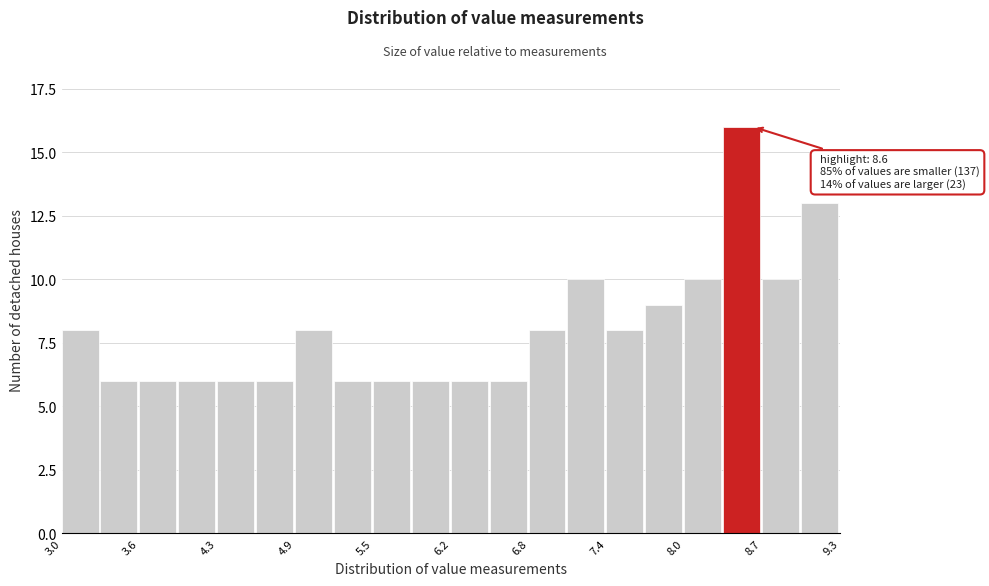

Read against the x-axis, roughly where is the centre of the tallest bar?

8.5